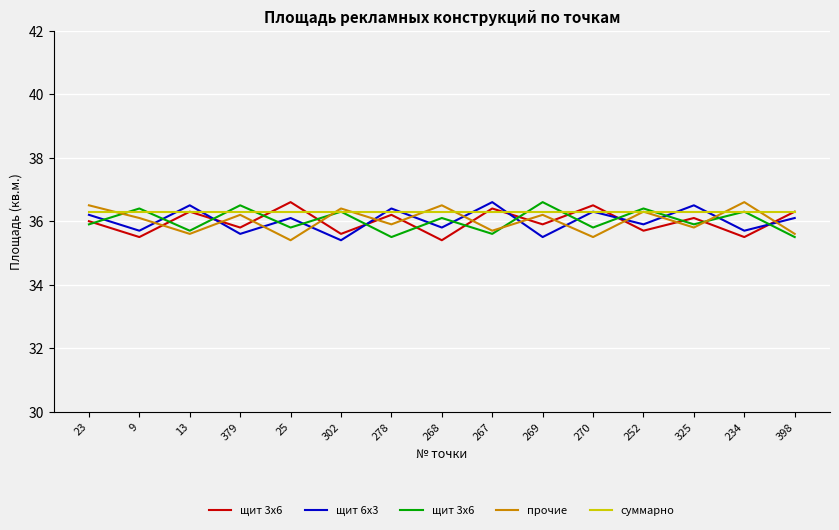

Is the value of прочие at 13 greater than the value of щит 3x6 at 398?

No